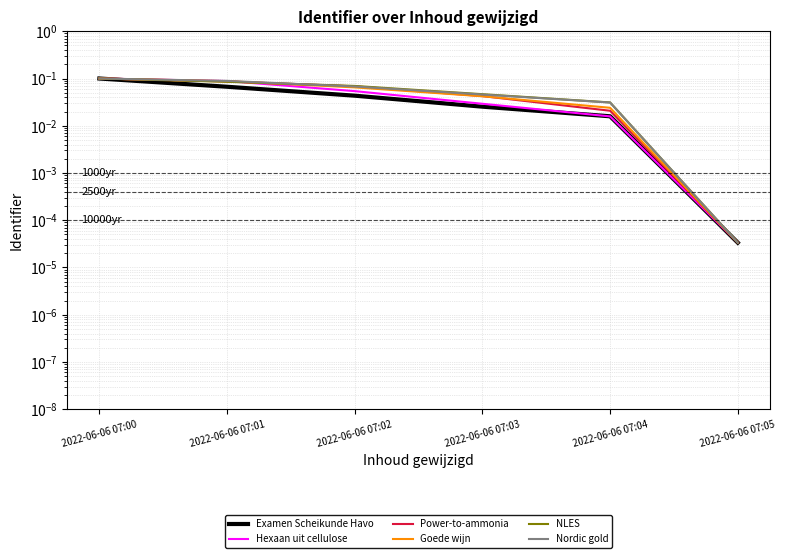

Is this an area chart (filled region under the line)?

No